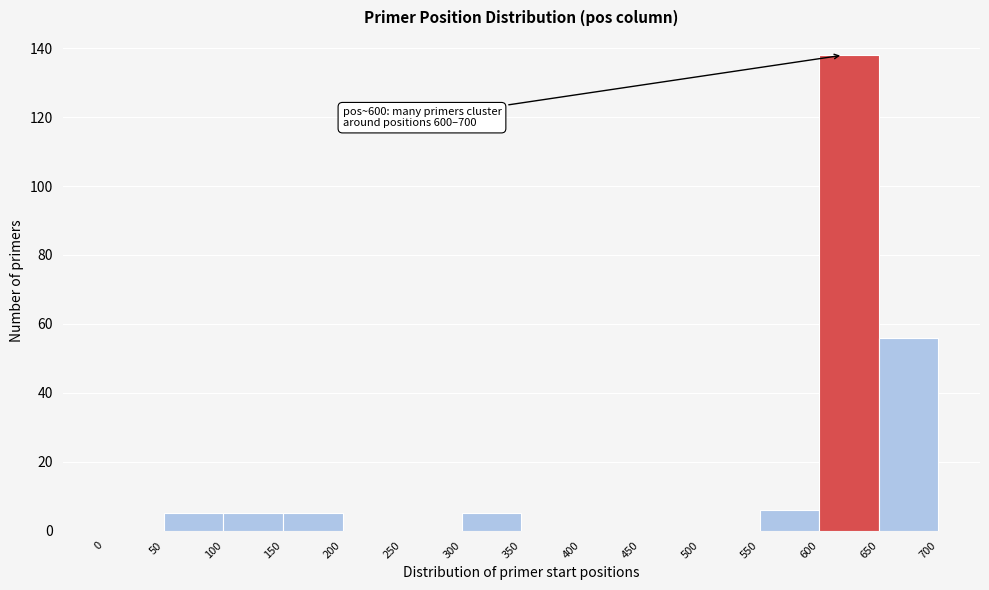

Over which range of the x-axis is the bar tallest?

600 to 650